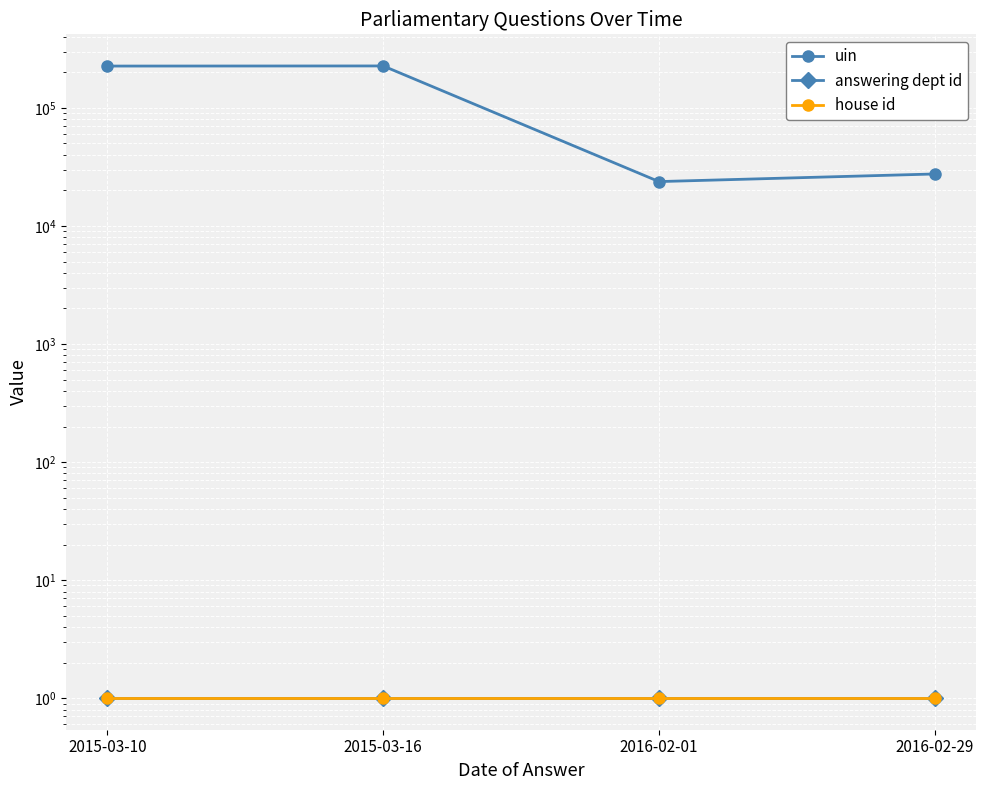

At which category is the sum across all series the highest?

2015-03-16